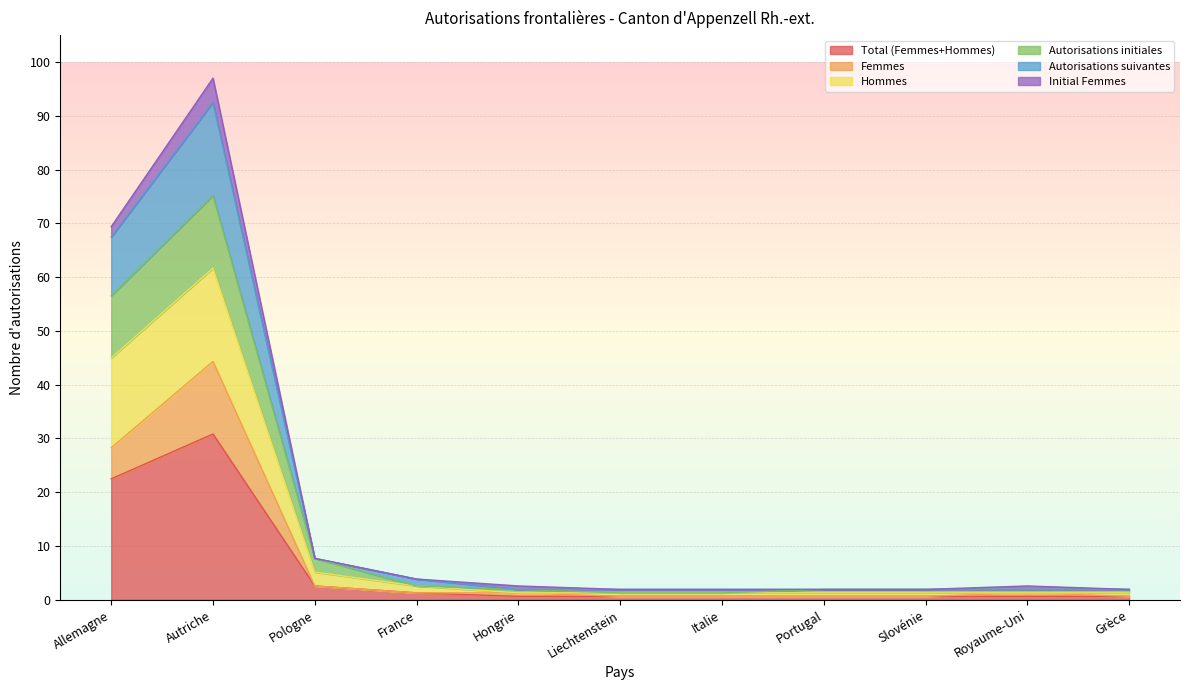

What is the label of the 4th point from the right?

Portugal